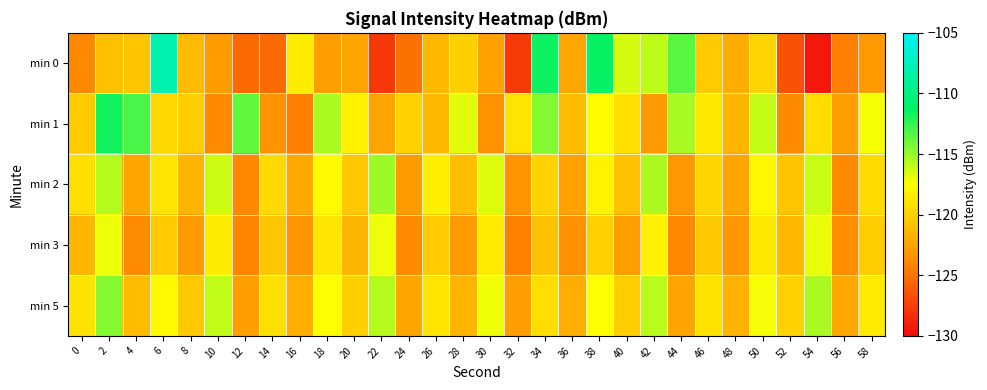

Between 20 and 54, which series saw the biggest shift?

min 0